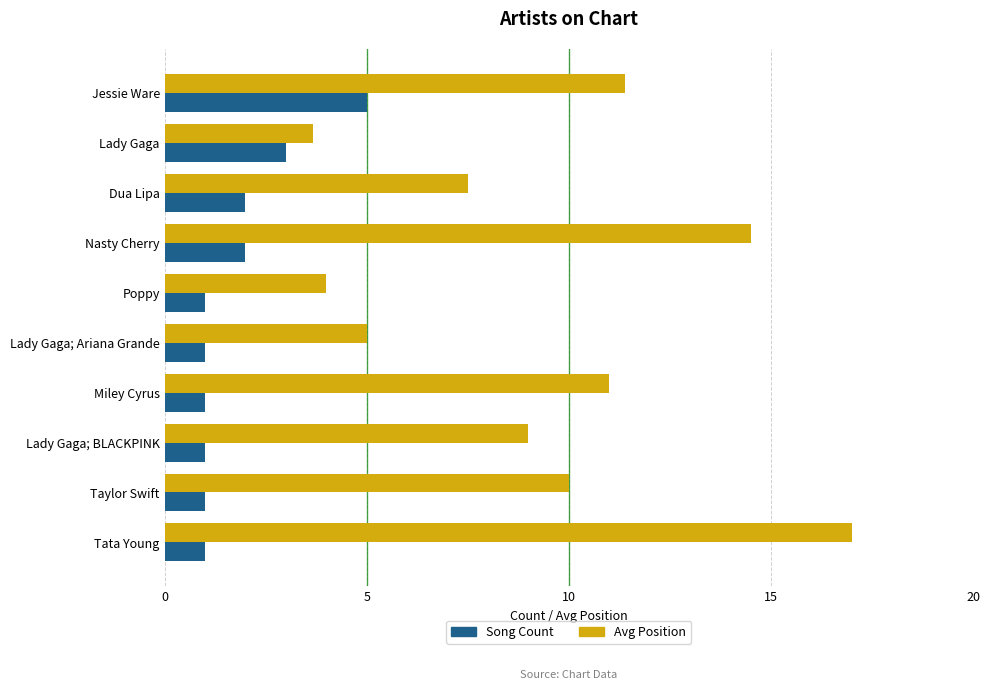

What is the maximum value for Song Count?

5.0